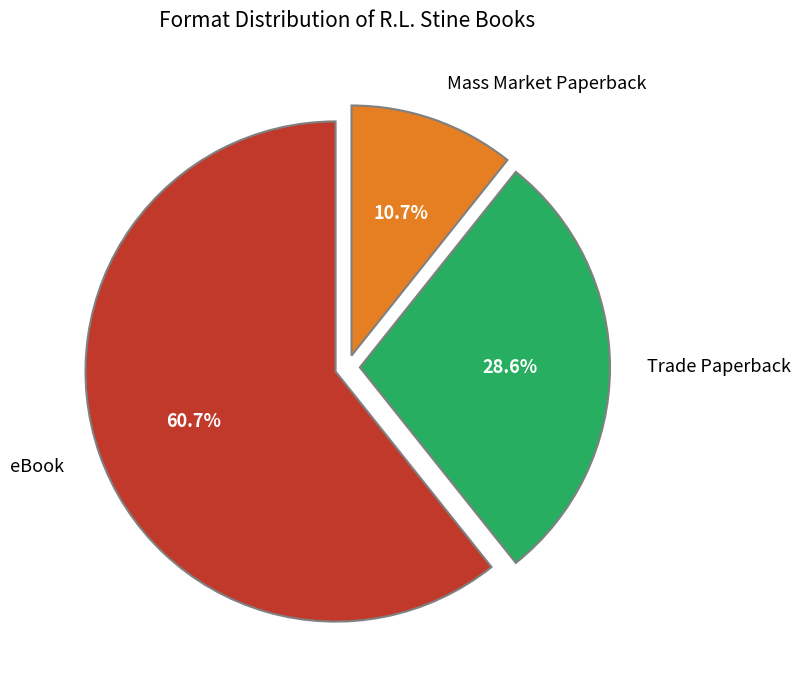

What percentage is the Mass Market Paperback slice, to the nearest percent?

11%